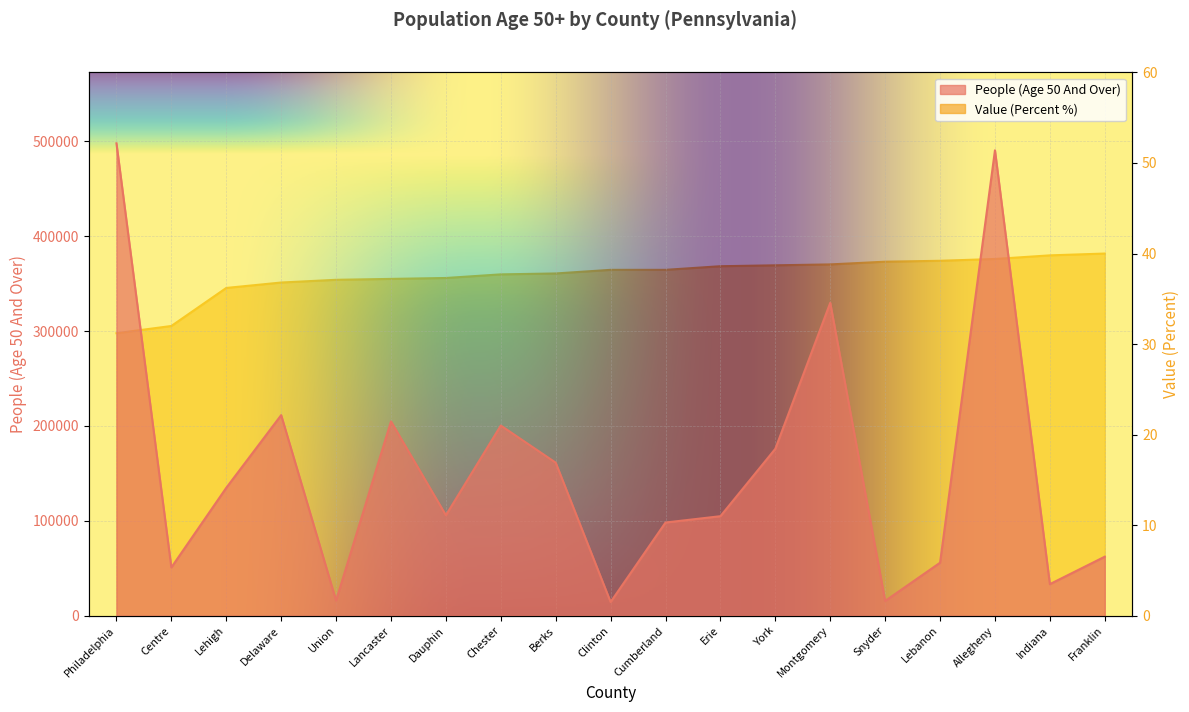

What is the spread (max minus min) of values at York?

175863.3